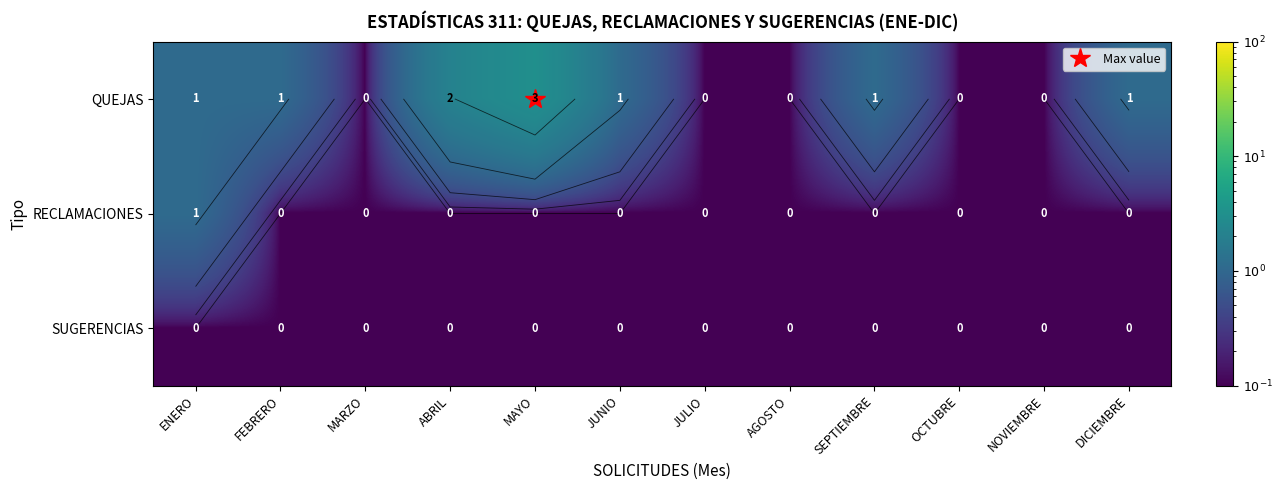

What is the difference between the QUEJAS values at FEBRERO and NOVIEMBRE?

1.0